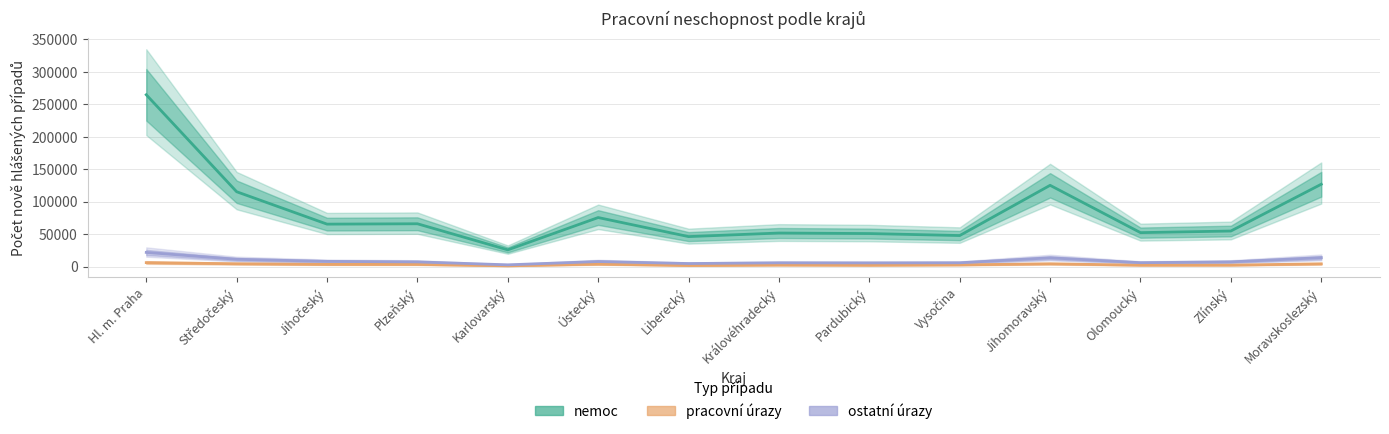

What is the difference between the second highest and minimum values in the pracovní úrazy series?

3168